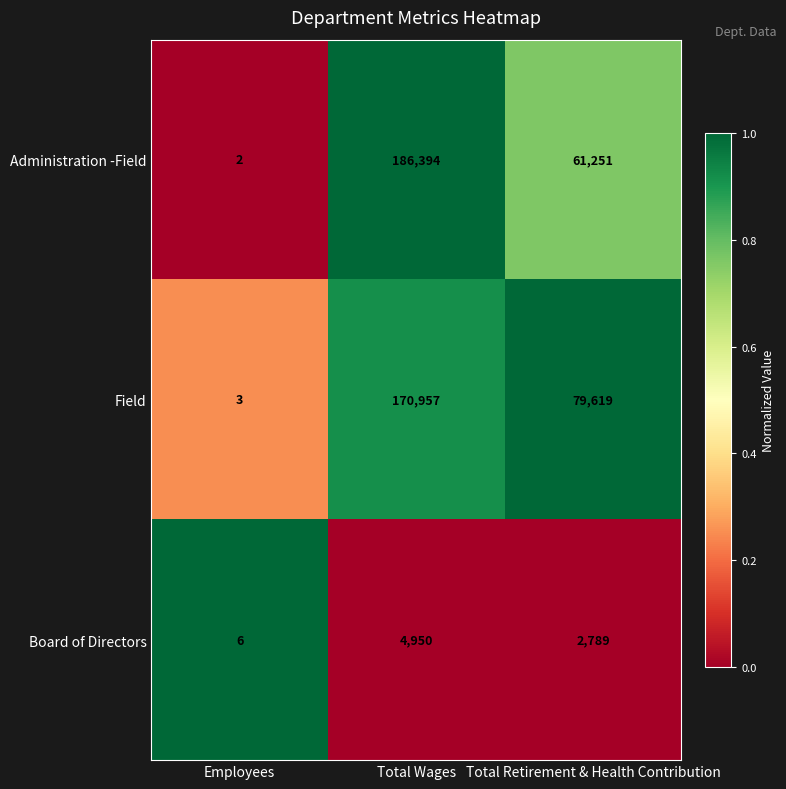

Which label corresponds to the largest value in the chart?

Total Wages